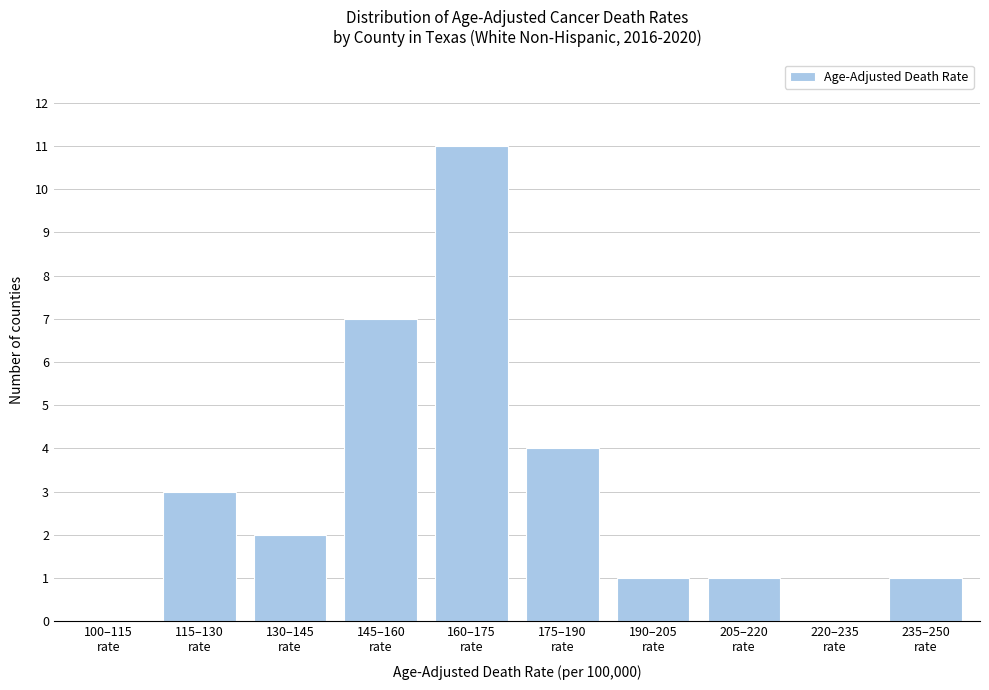

How many categories are shown in the chart?

10